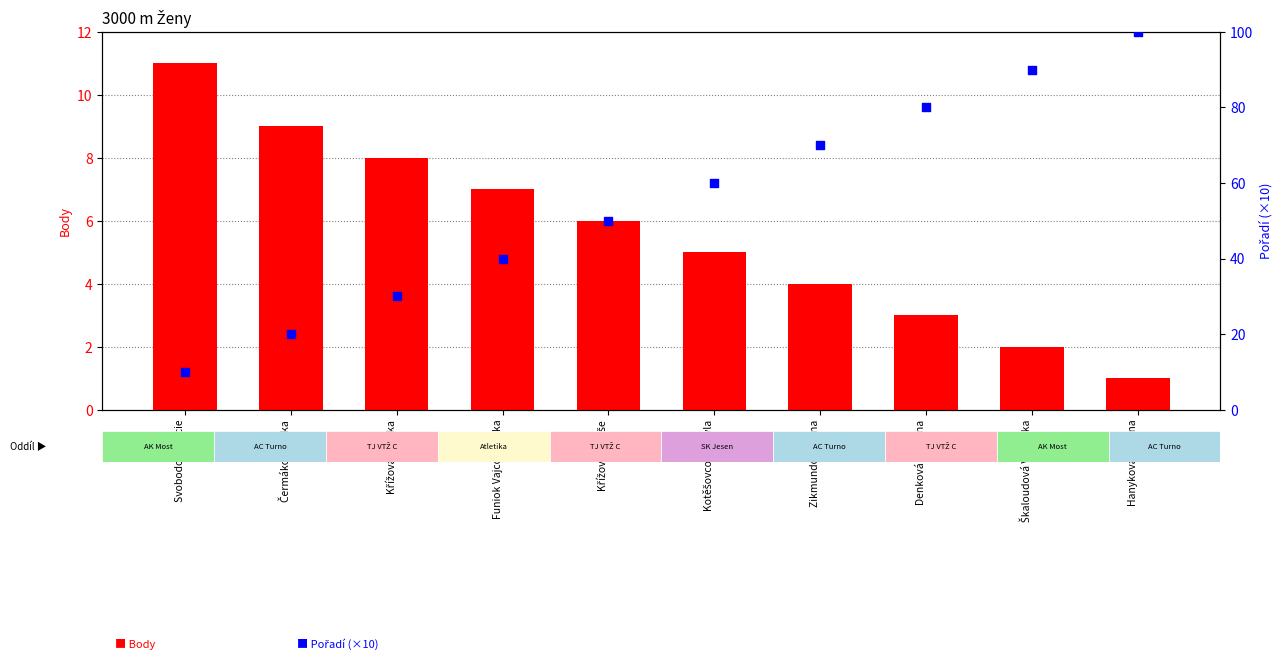

Which series has the largest total across all categories?

Pořadí (×10)